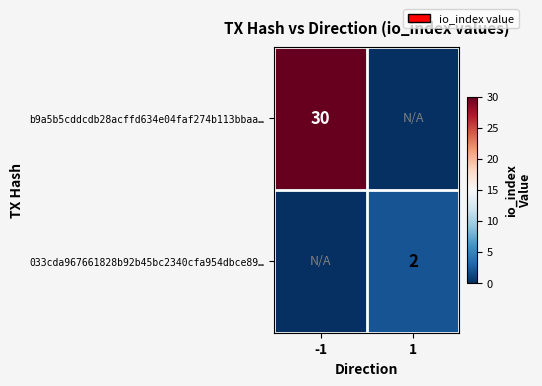

The b9a5b5cddcdb28acffd634e04faf274b113bbaa… series shows 7 at -1. True or false?

False